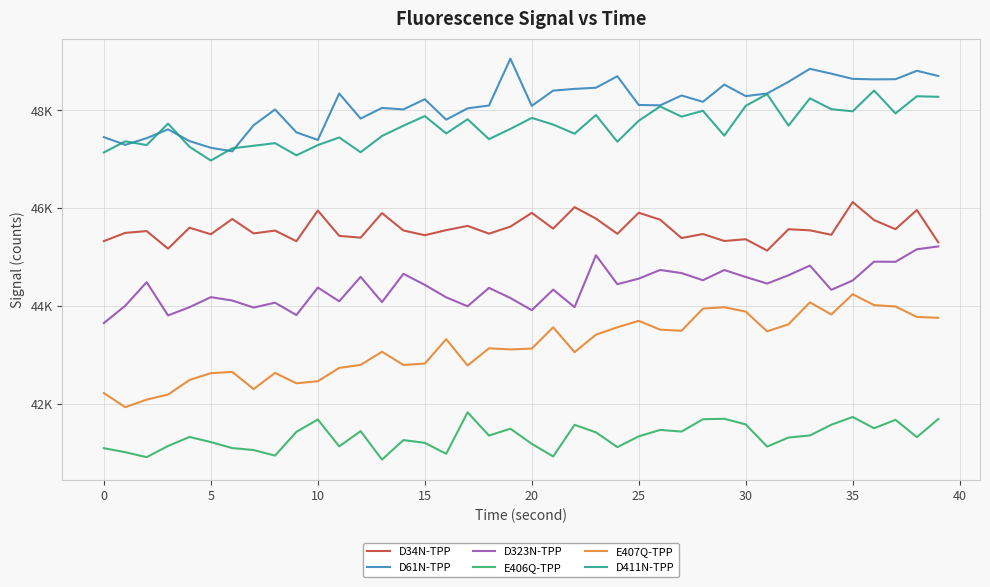

At which category is the sum across all series the highest?

38